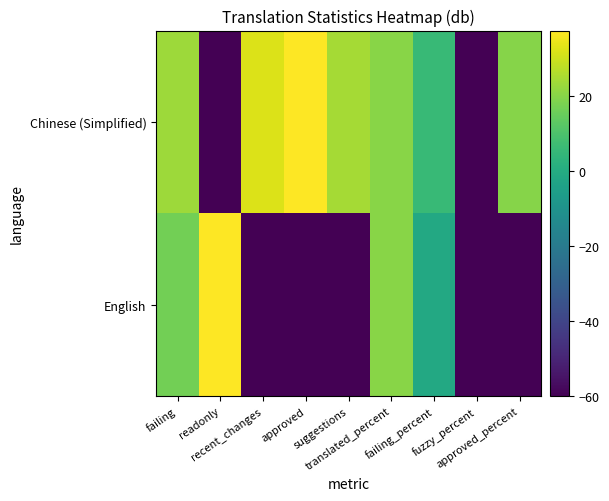

Which has a higher value, approved_percent or failing_percent?

approved_percent